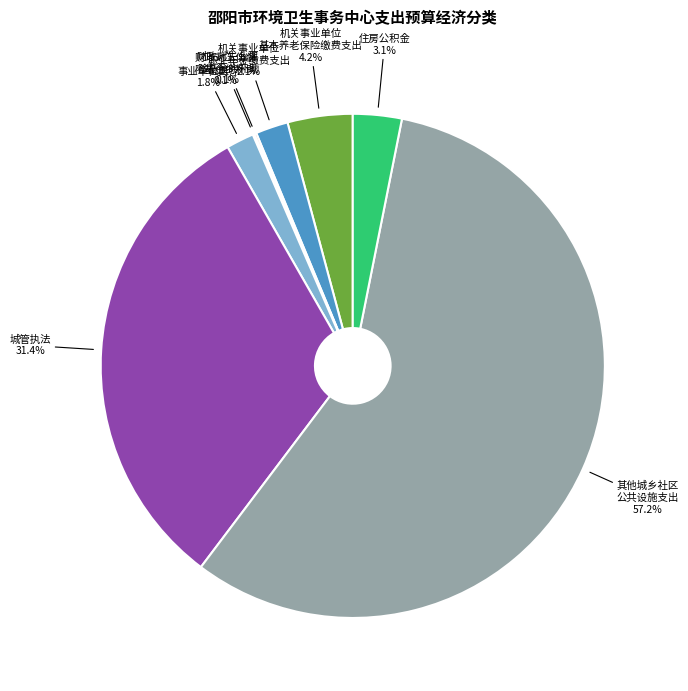

Does any single category account for the majority?

Yes